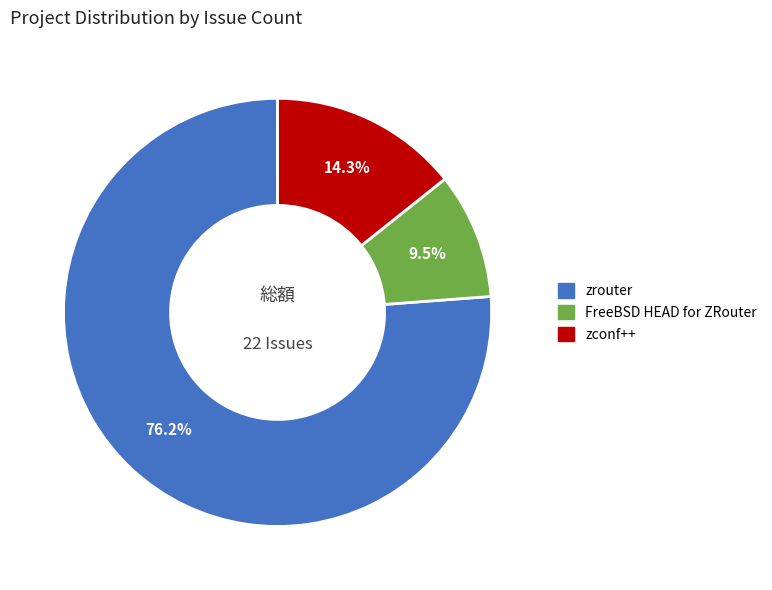

Does any single category account for the majority?

Yes